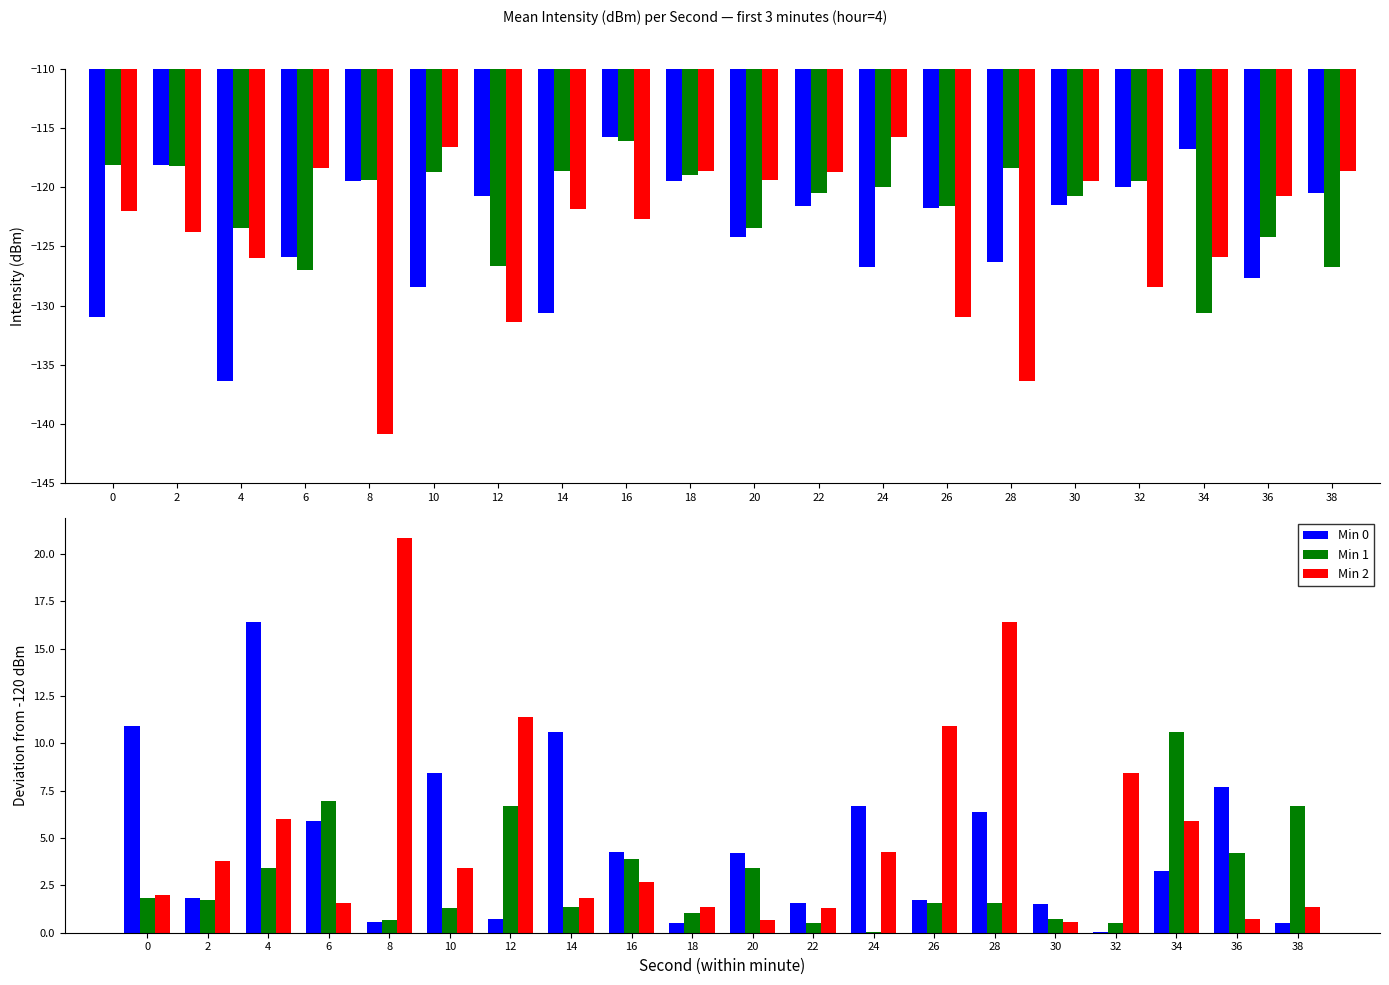

Read the Min 0 value at 24.

6.7